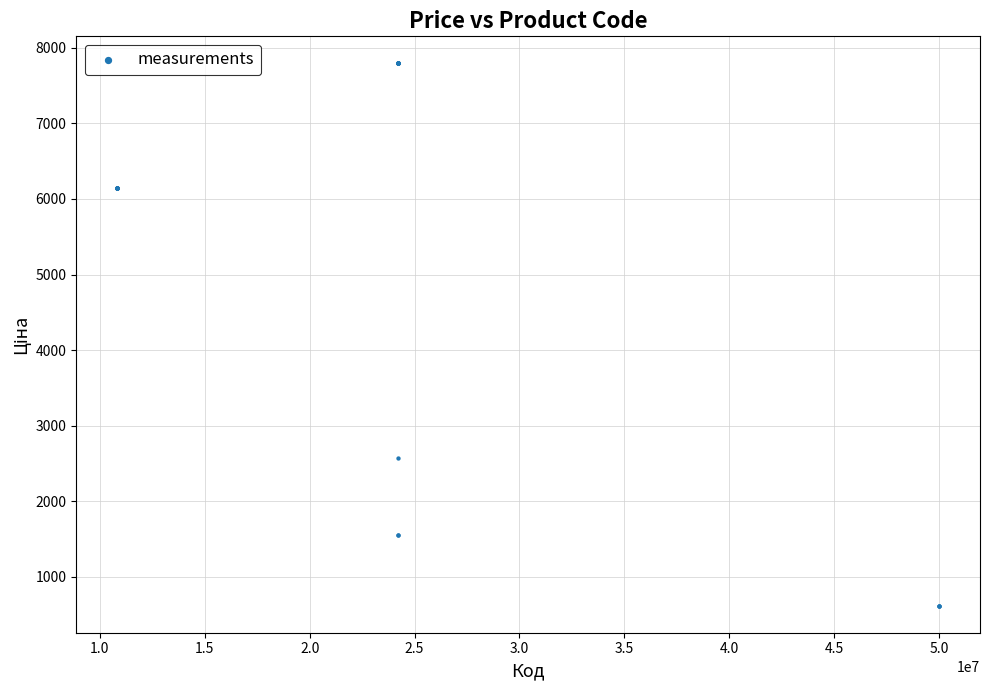

What Y value in the scatter plot is closest to 4205?

2578.7